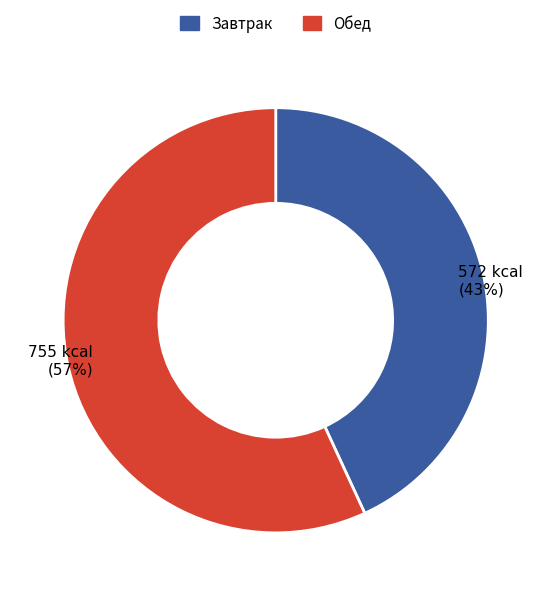

Which category accounts for the majority?

Обед